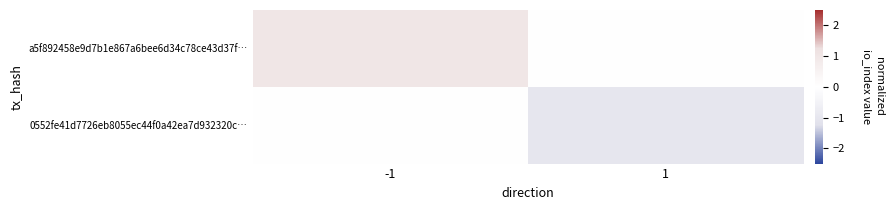

Reading left to right, list all the values displayed in this chart.

a5f892458e9d7b1e867a6bee6d34c78ce43d37f…: -1=1.0	1=0.0
0552fe41d7726eb8055ec44f0a42ea7d932320c…: -1=0.0	1=-1.0